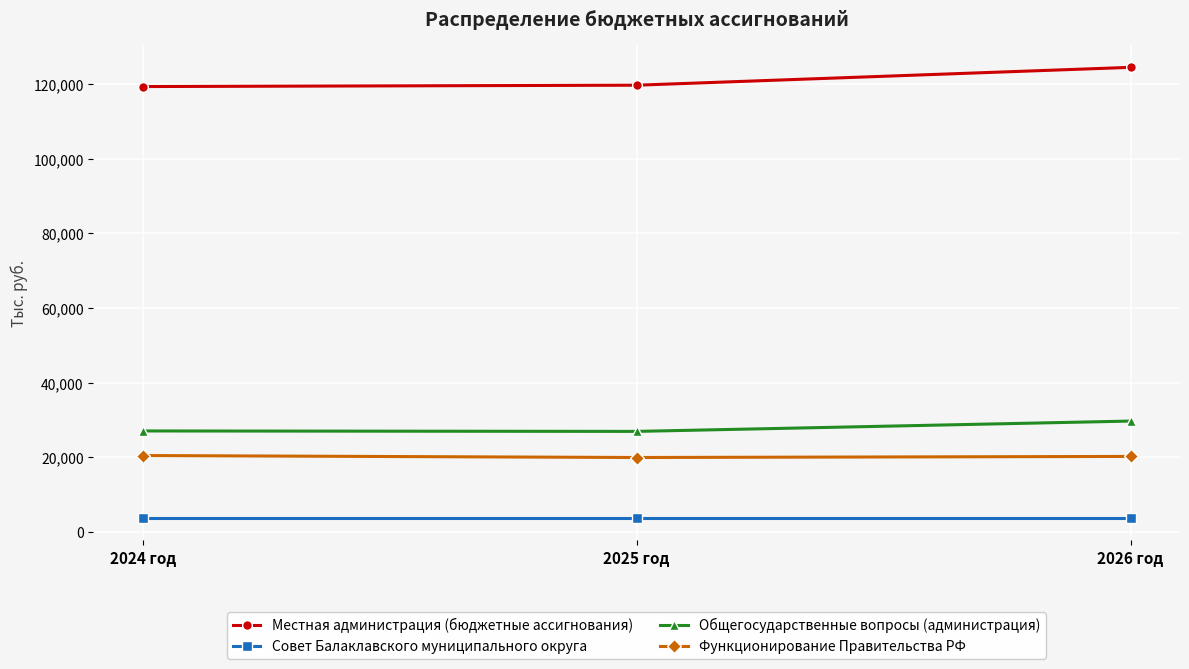

How many lines are shown in the chart?

4